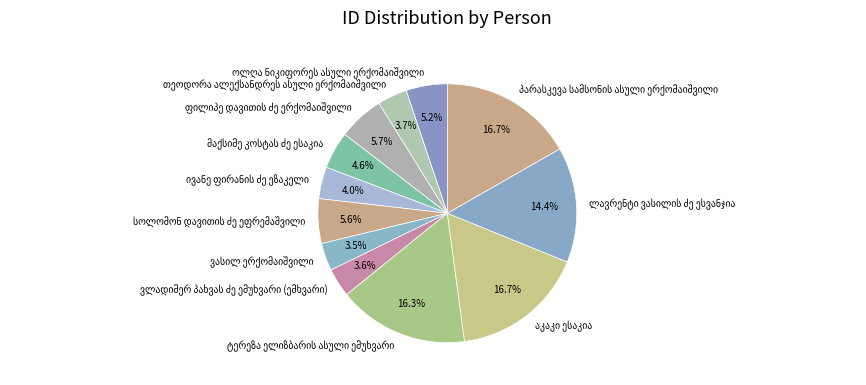

Does any single category account for the majority?

No